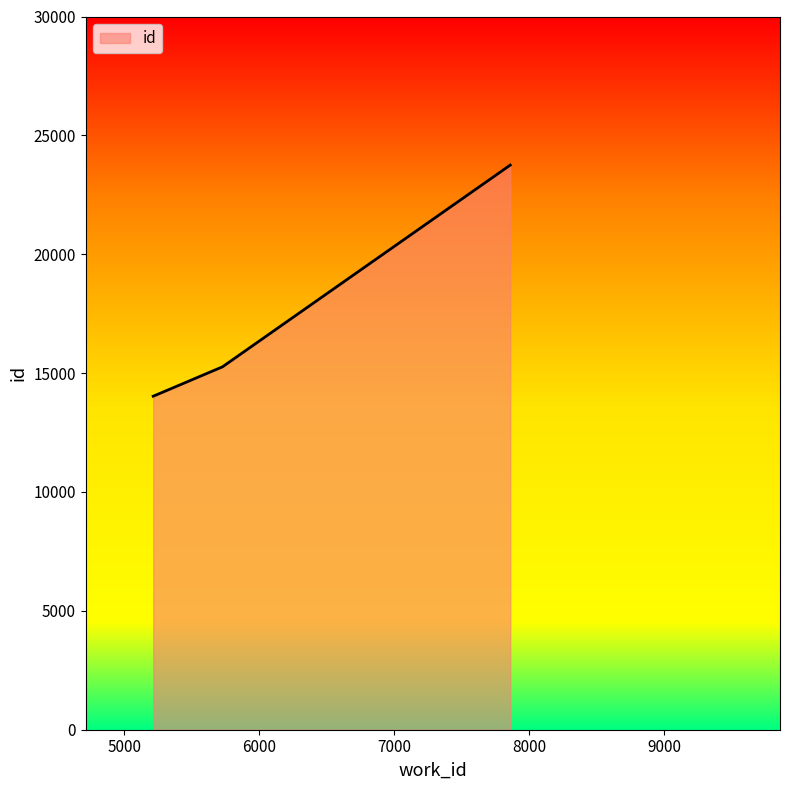

What is the smallest value displayed?

14028